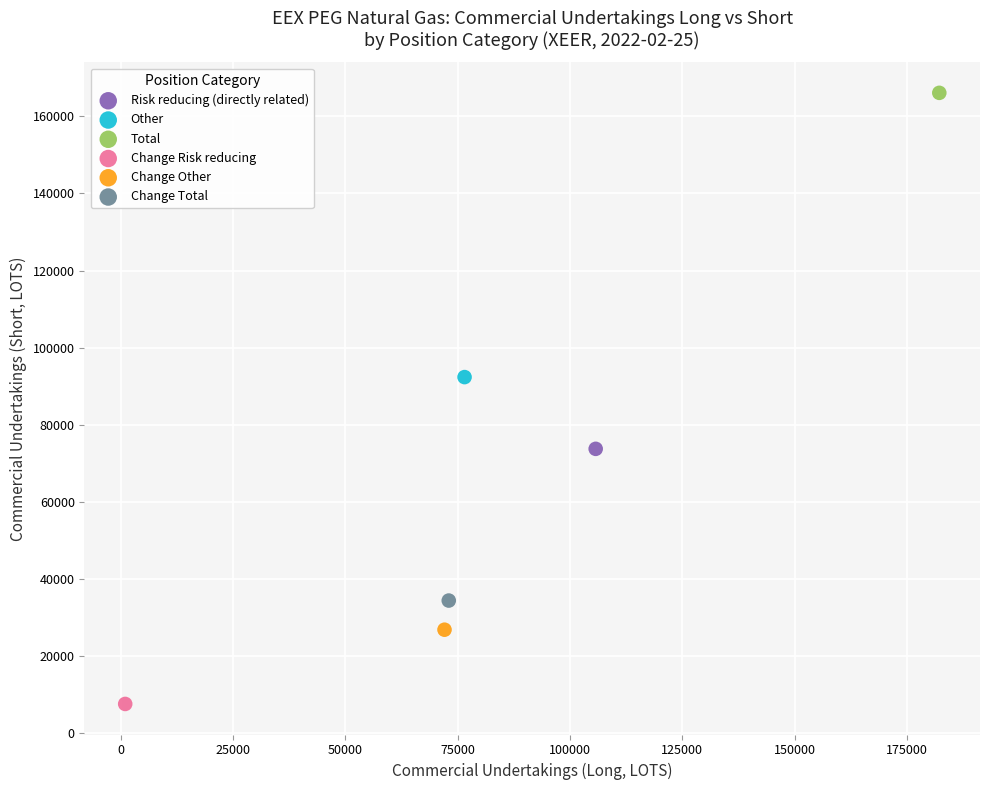

What are all the series names shown in the legend?

Risk reducing (directly related), Other, Total, Change Risk reducing, Change Other, Change Total